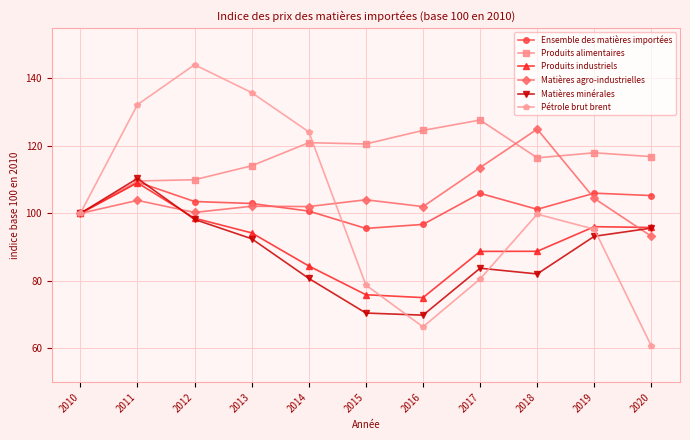

At which category does Produits industriels reach its first local peak?

2011